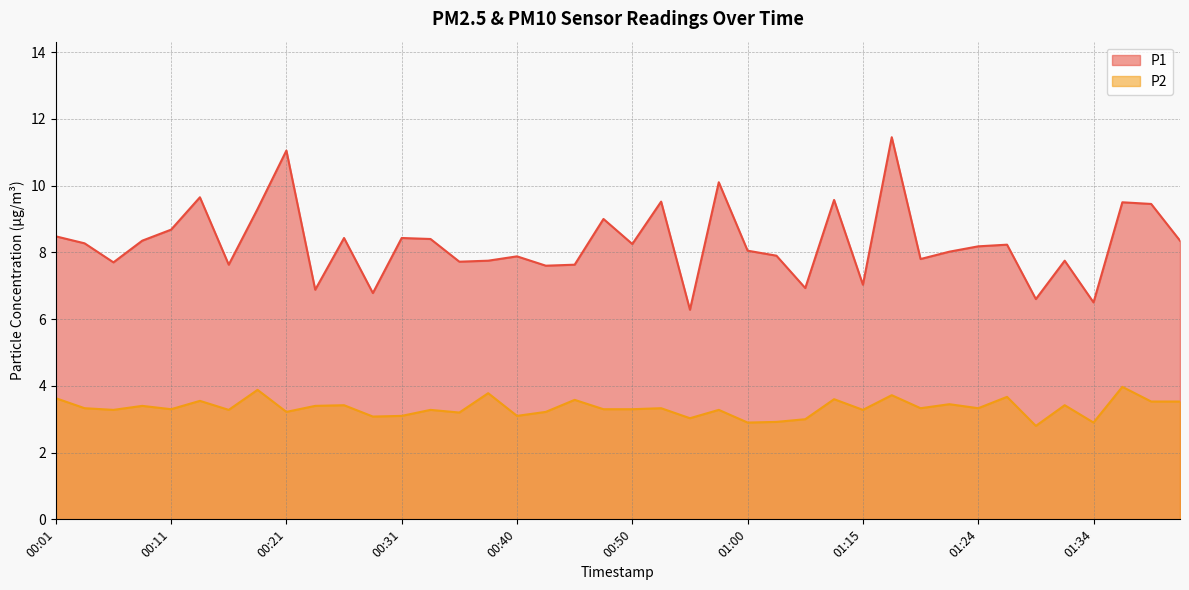

Which series has the largest range (max minus min)?

P1